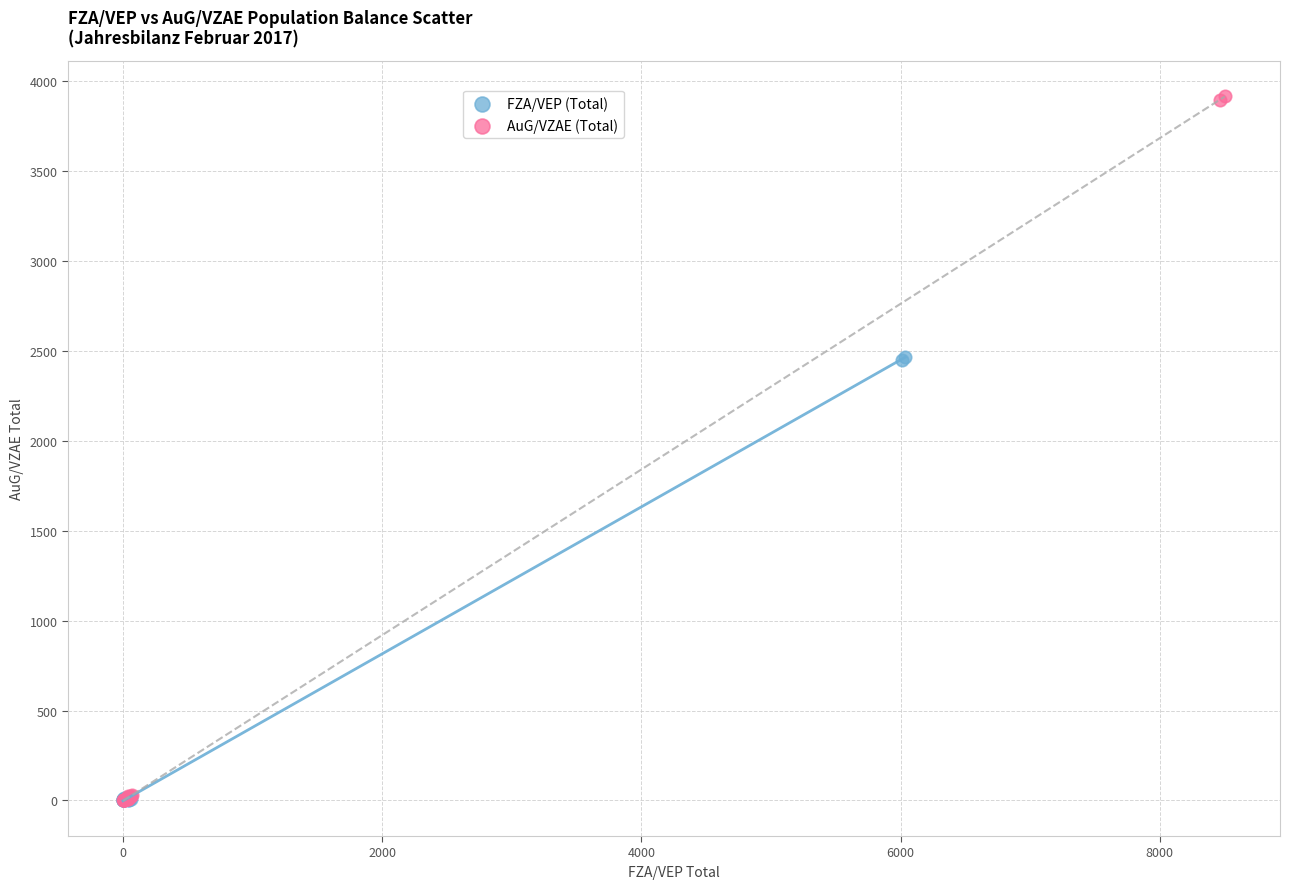

Which series has the widest spread of Y values?

AuG/VZAE (Total)